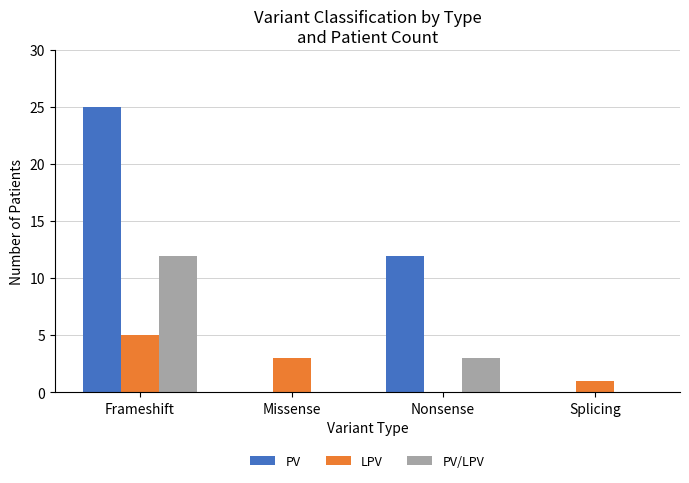

What value does the PV series have at Frameshift?

25